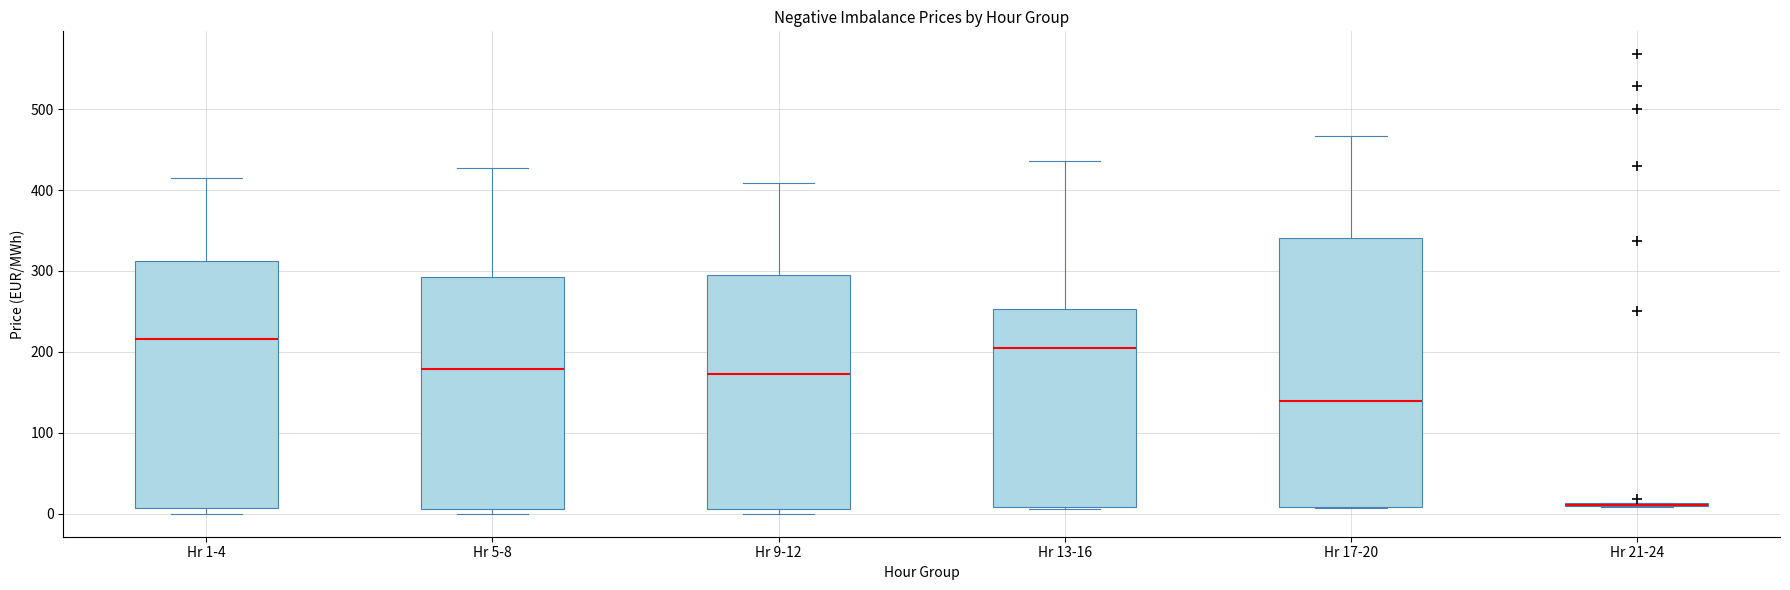

Comparing the boxes themselves (not the whiskers), which one is the tallest?

Hr 17-20